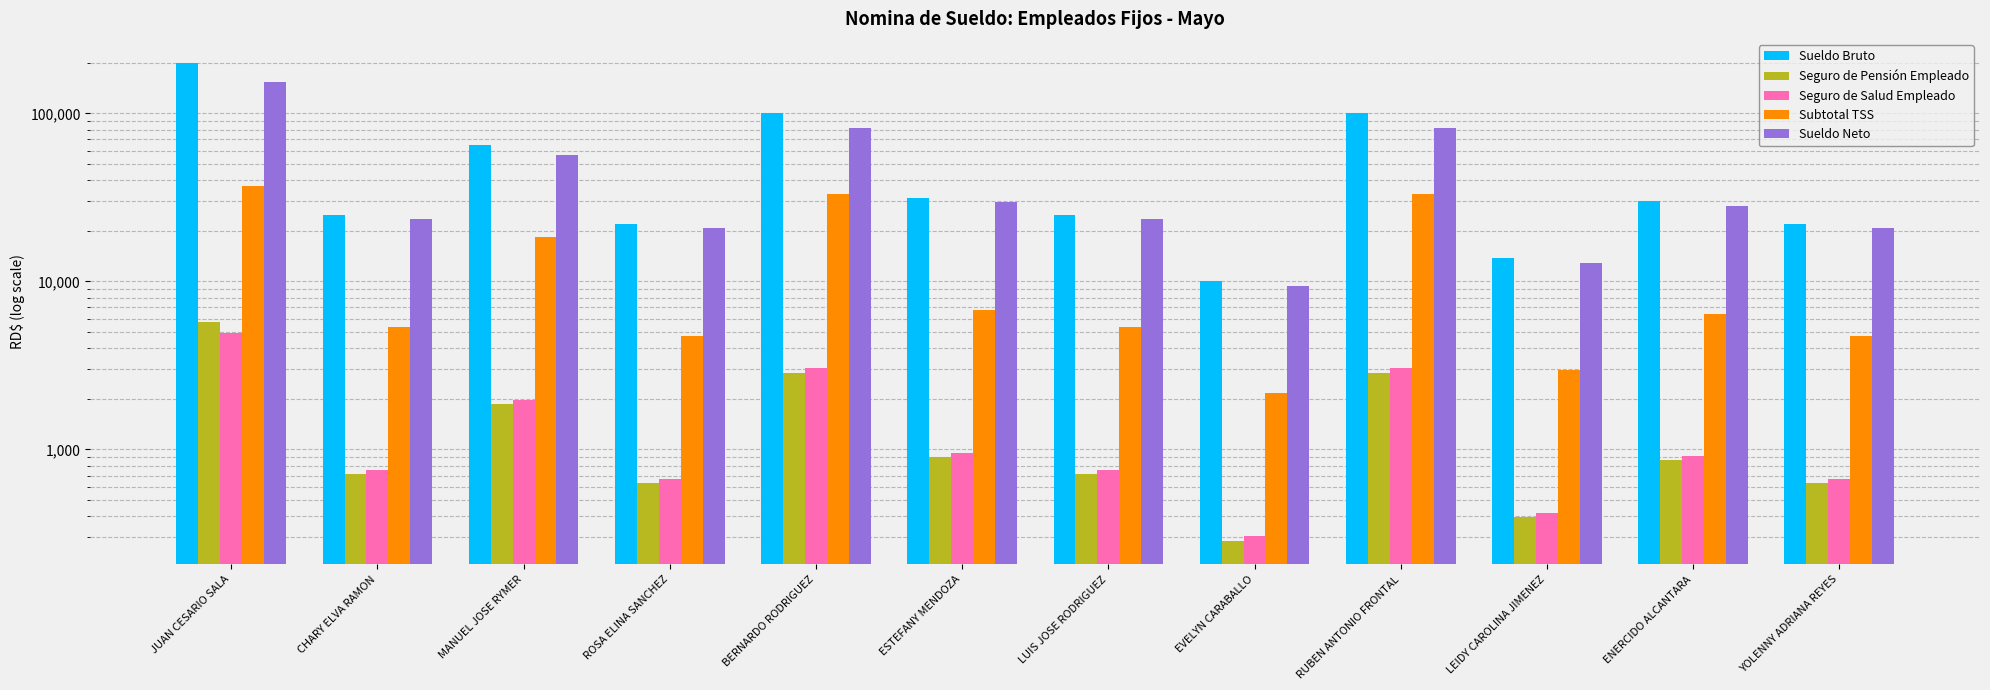

Between ROSA ELINA SANCHEZ and LUIS JOSE RODRIGUEZ, which series saw the biggest shift?

Sueldo Bruto